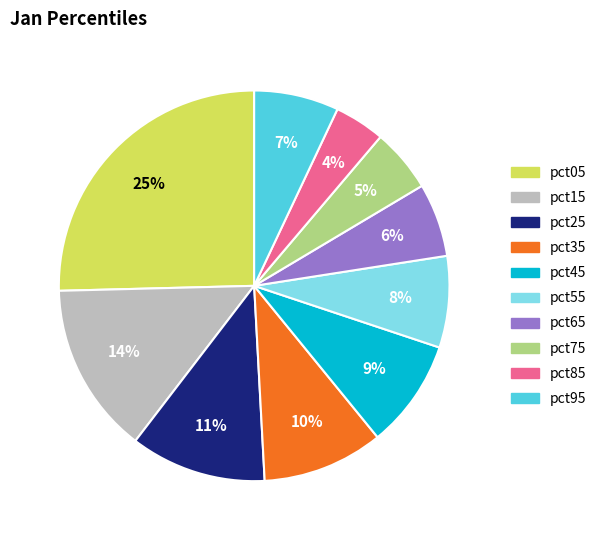

True or false: pct55 accounts for 8% of the total.

True